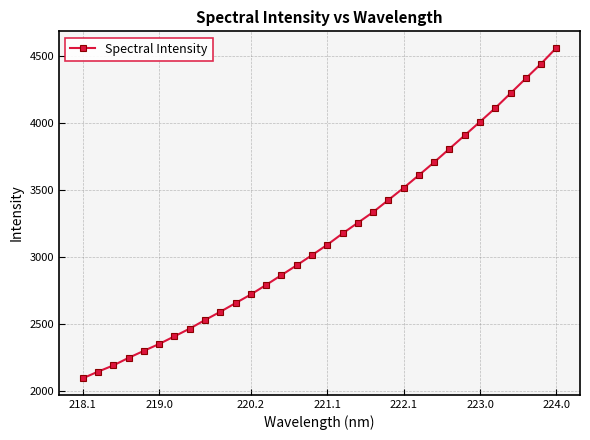

What is the difference between the maximum and second lowest values?

2419.4